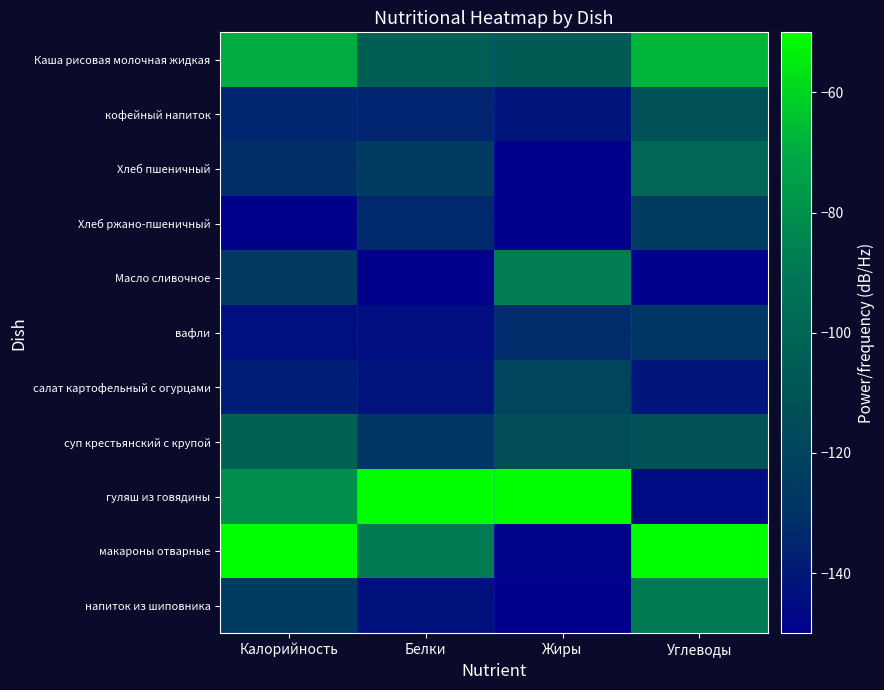

What is the minimum value shown in the chart?

-150.0